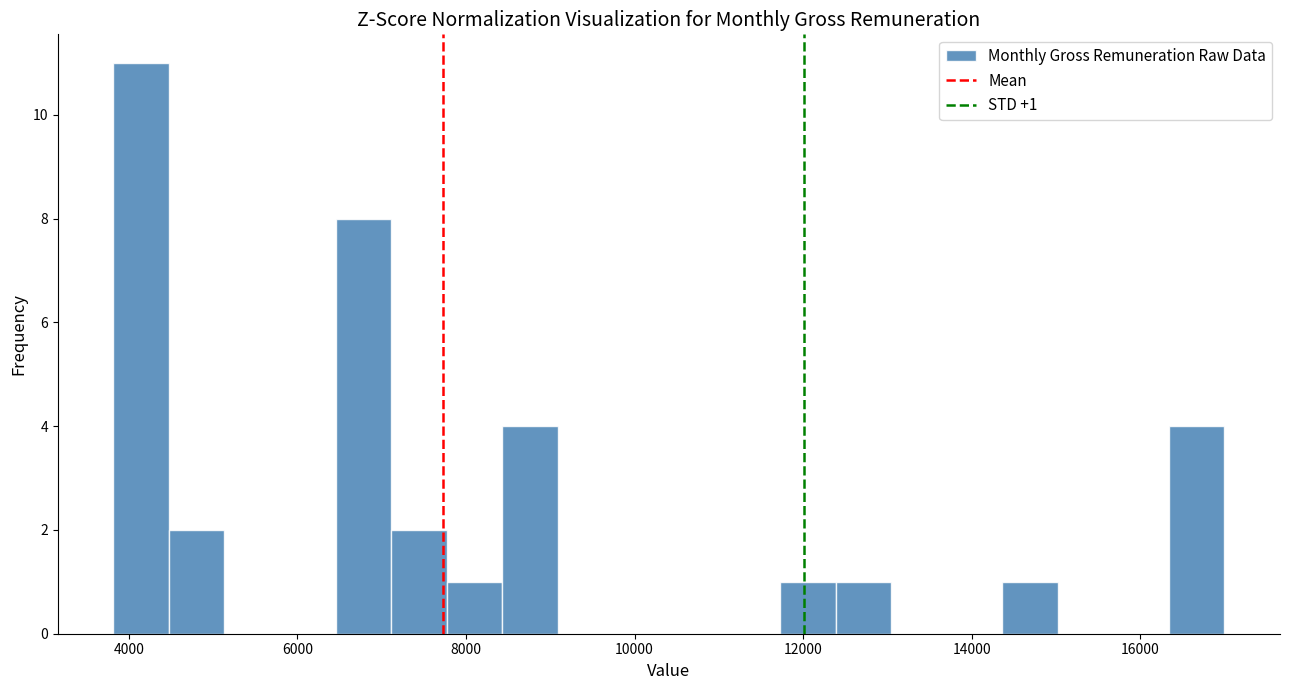

Around what value on the x-axis is the tallest bar? Give the approximate position of its centre, as read against the axis.

4200